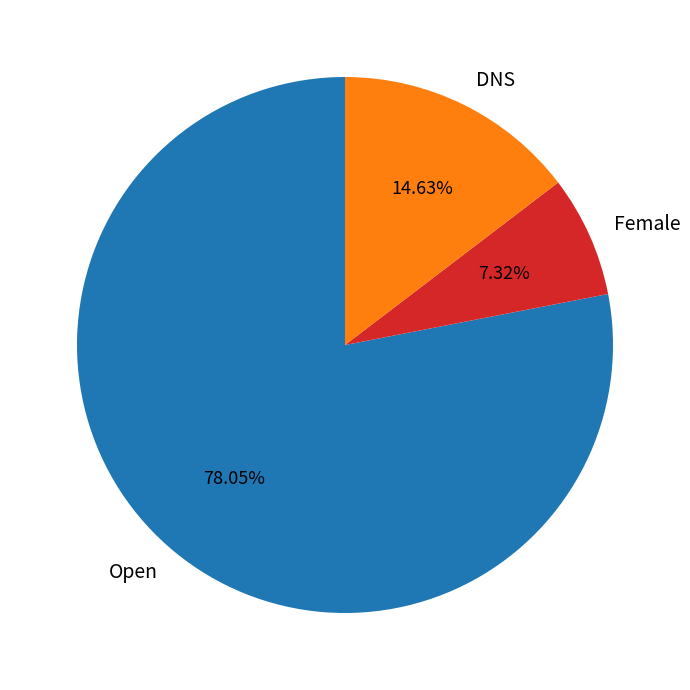

How many slices are in this pie chart?

3